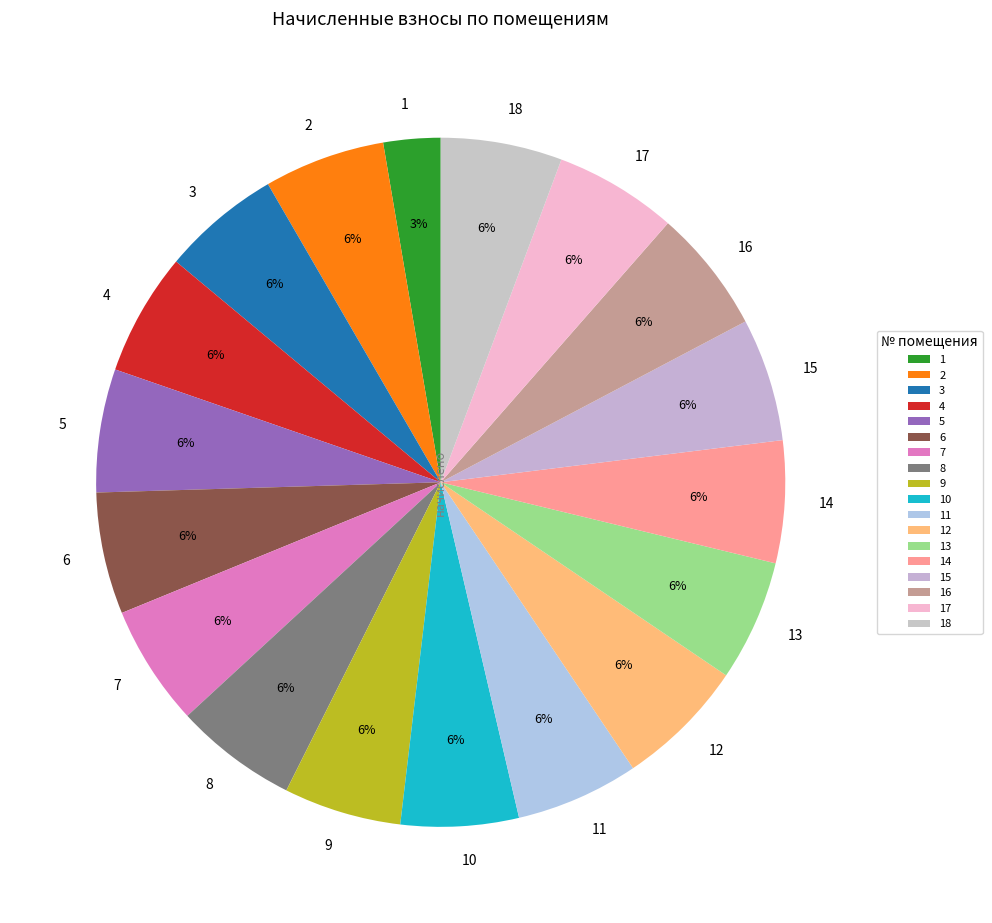

True or false: 7 accounts for 14% of the total.

False